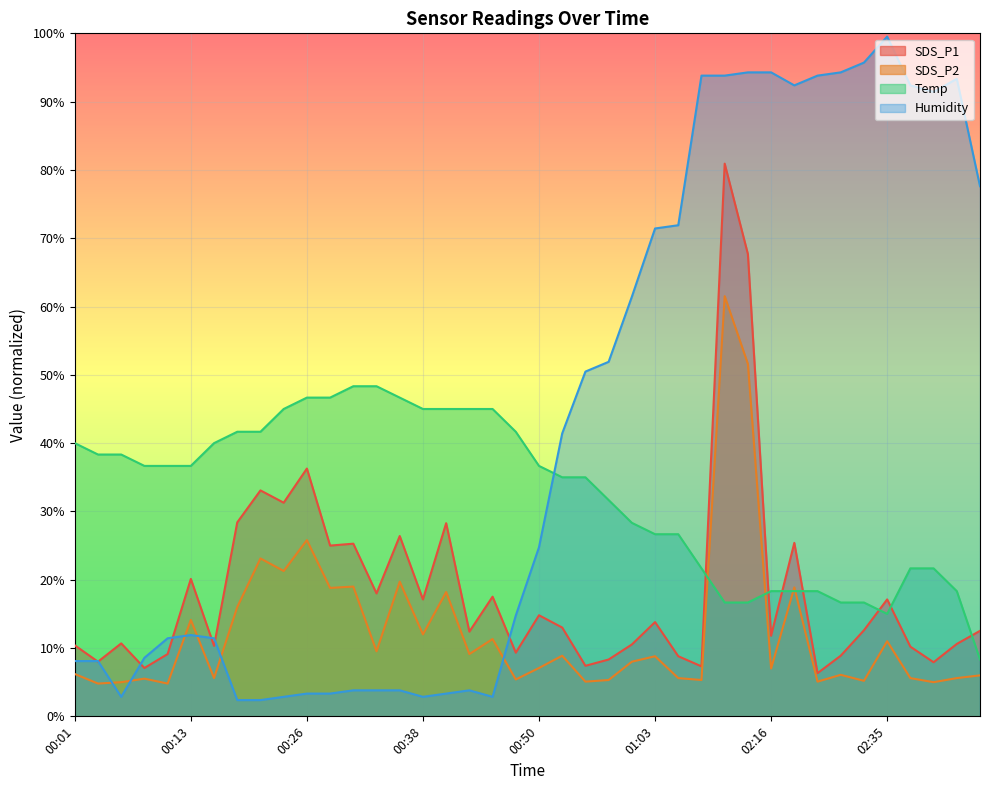

True or false: SDS_P1 and SDS_P2 cross at least once.

False